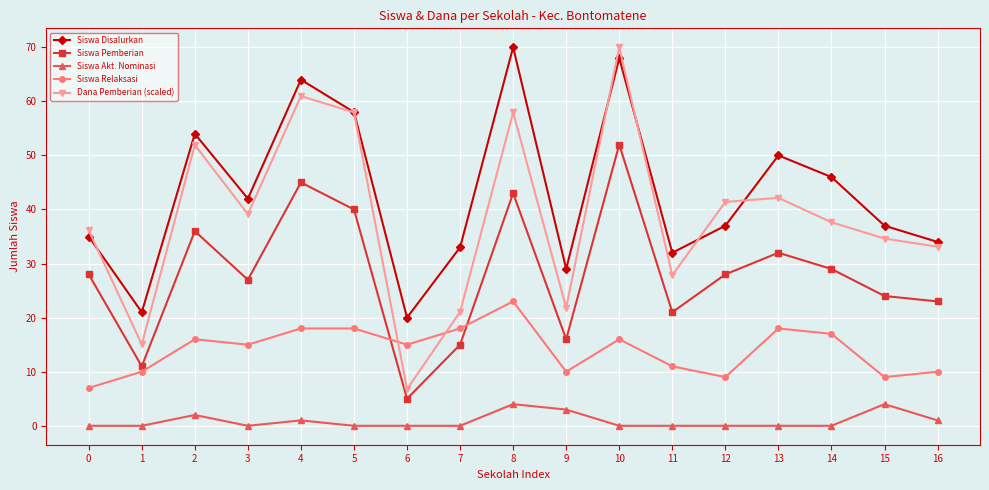

What is the spread (max minus min) of values at 3?

42.0